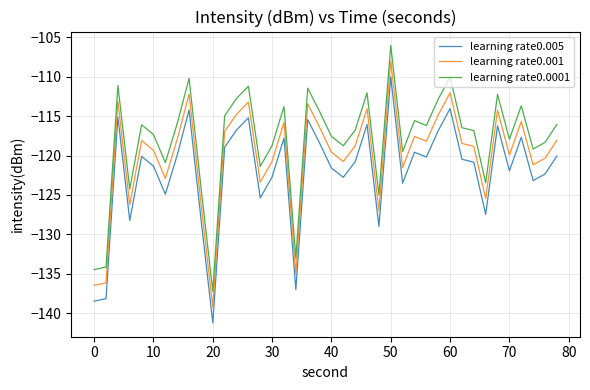

List the series in order of their overall mean, lowest first.

learning rate0.005, learning rate0.001, learning rate0.0001